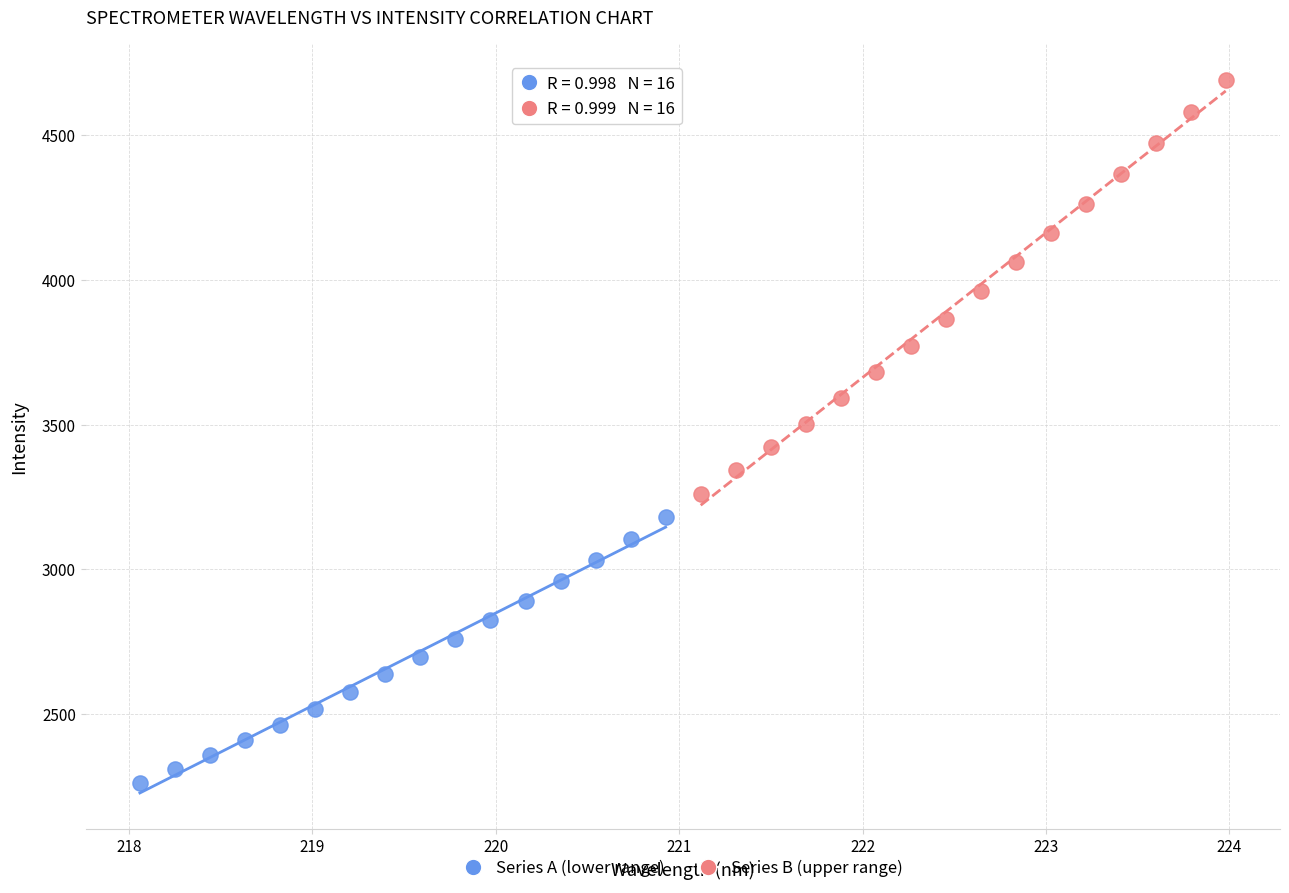

Which series reaches the minimum Y coordinate?

Series A (lower range)